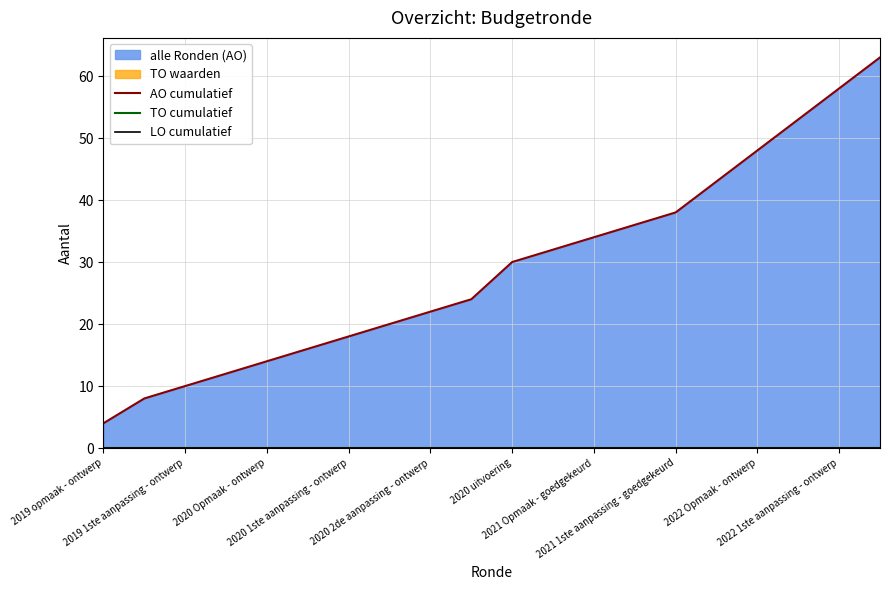

The LO cumulatief series shows 0 at 2019 1ste aanpassing - ontwerp. True or false?

True